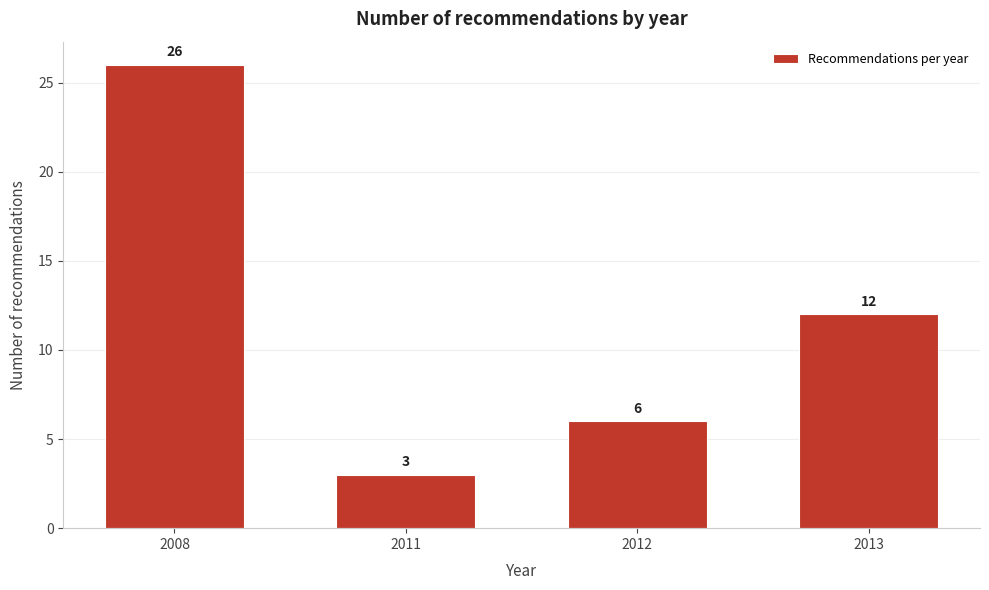

Reading right to left, transcribe all the data shown in this chart.

2013=12	2012=6	2011=3	2008=26